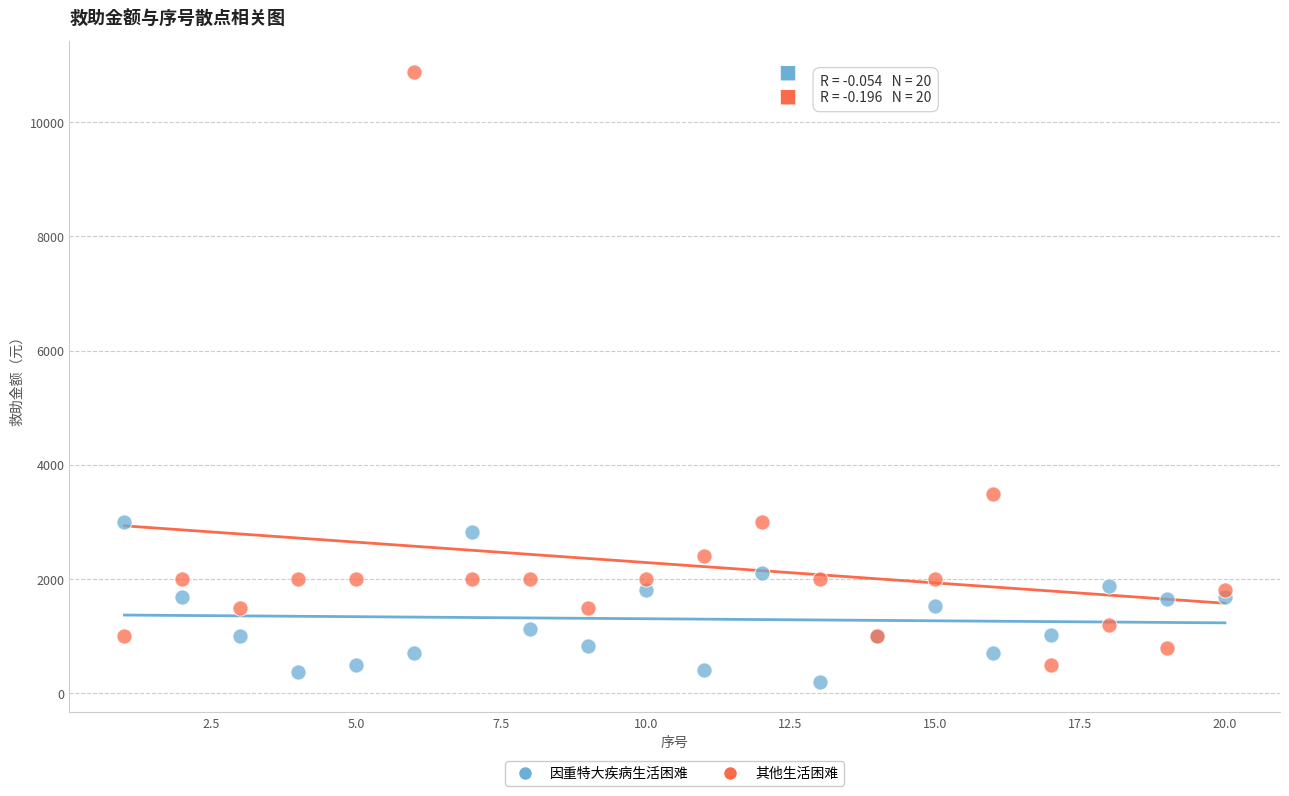

Which series has the largest Y range (max minus min)?

其他生活困难